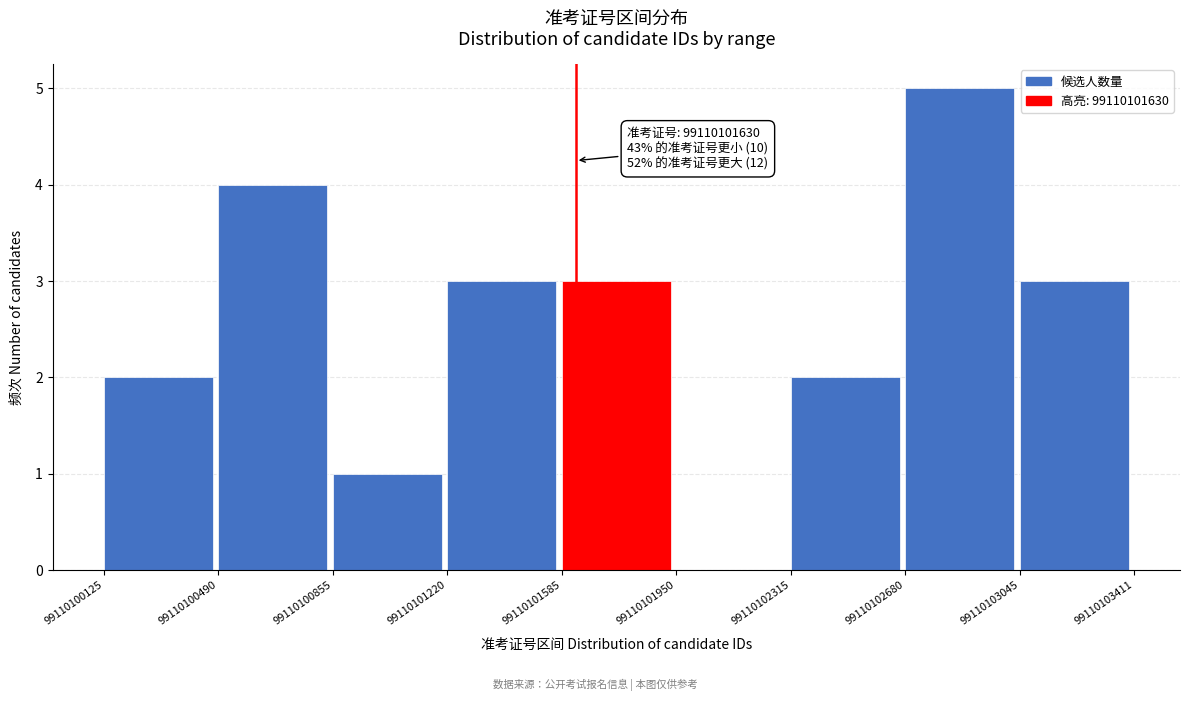

Over which range of the x-axis is the bar tallest?

99110102680 to 99110103045